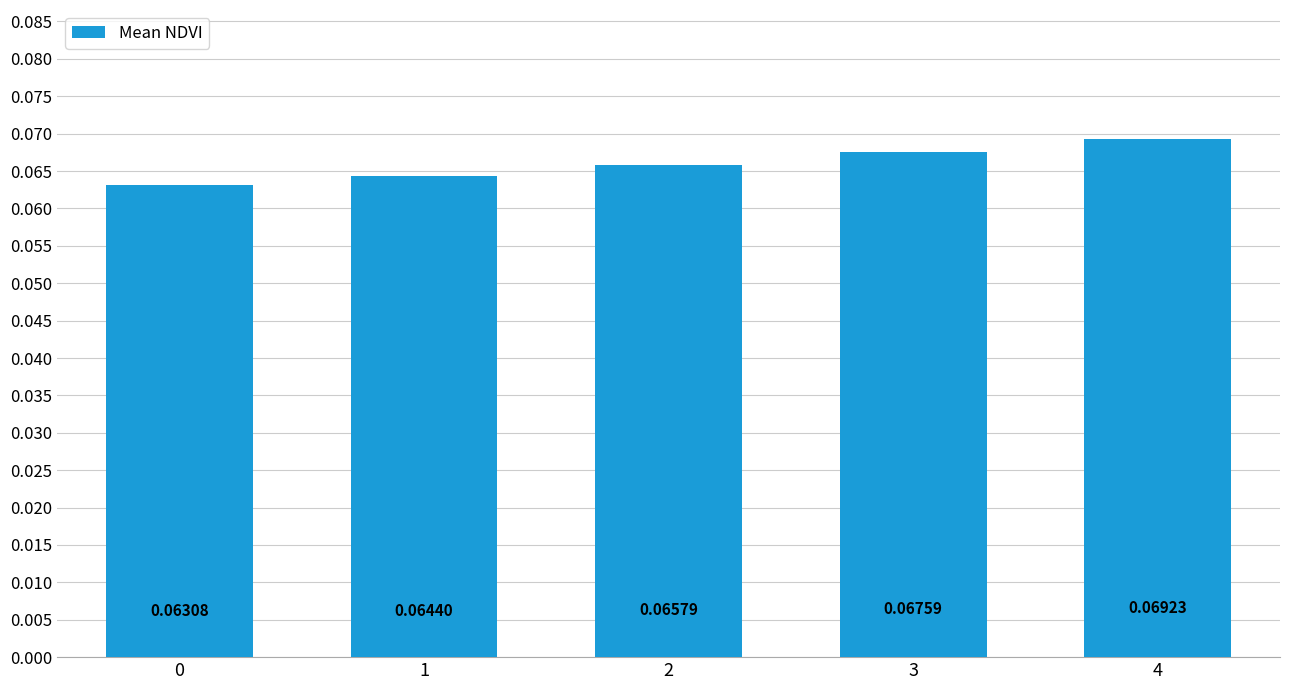

Rank the categories by value from highest to lowest.

4, 3, 2, 1, 0